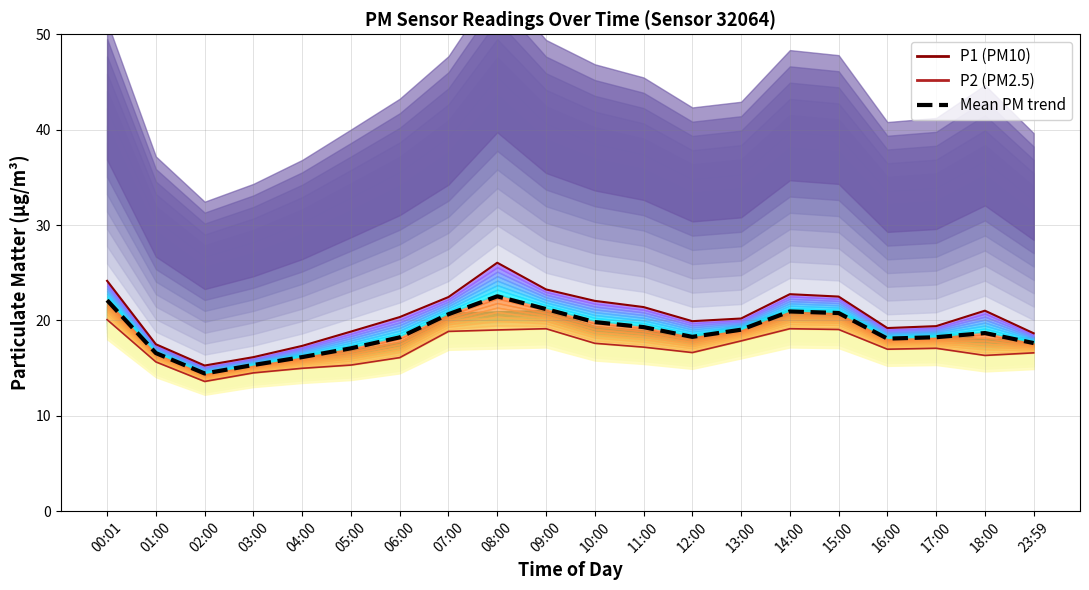

Reading left to right, list all the values displayed in this chart.

P1 (PM10): 24.1	17.5	15.3	16.1	17.3	18.8	20.4	22.4	26.1	23.2	22.1	21.4	19.9	20.2	22.8	22.5	19.2	19.4	21.0	18.6
P2 (PM2.5): 20.1	15.7	13.6	14.5	15.0	15.3	16.1	18.9	19.0	19.1	17.6	17.2	16.6	17.9	19.1	19.1	17.0	17.1	16.3	16.6
Mean PM trend: 22.1	16.6	14.4	15.3	16.2	17.1	18.2	20.6	22.5	21.2	19.8	19.3	18.3	19.0	20.9	20.8	18.1	18.2	18.7	17.6